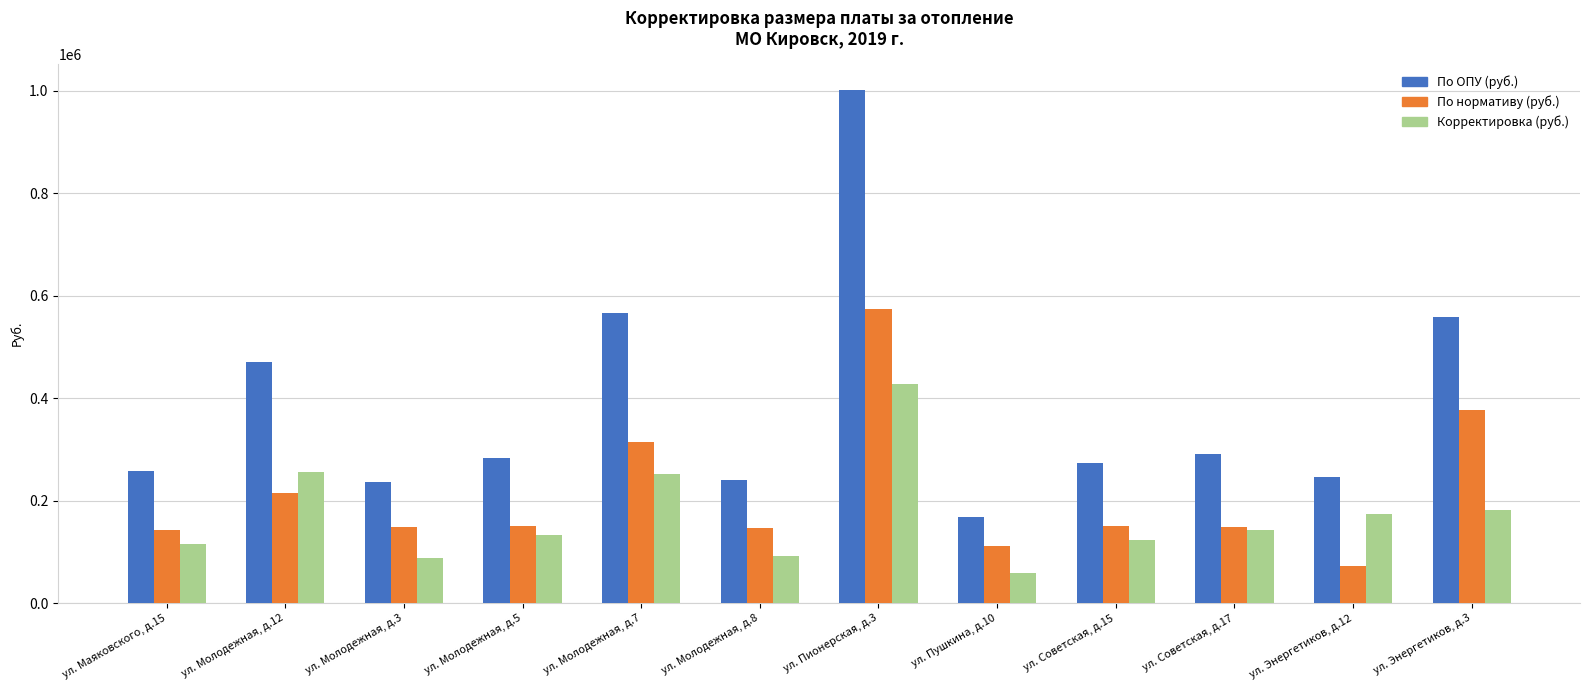

At which label does По ОПУ (руб.) first exceed 283415?

ул. Молодежная, д.12